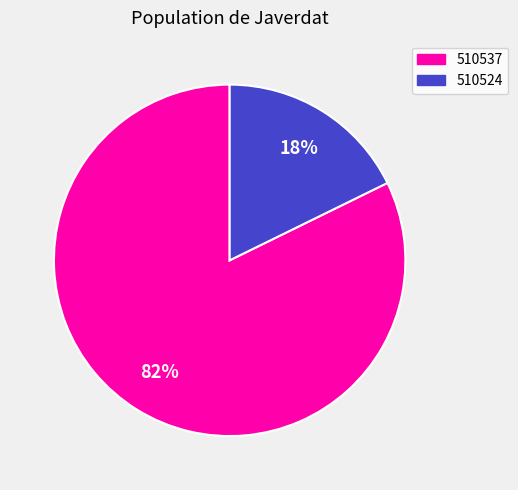

Which category has the biggest portion of the pie?

510537